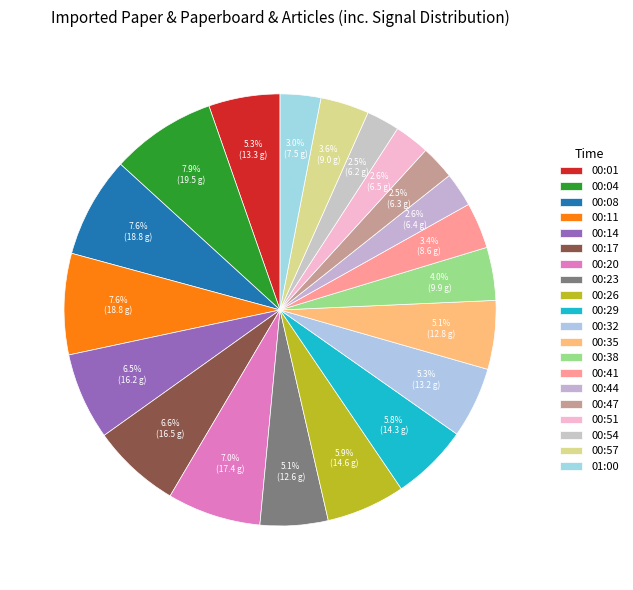

To the nearest percent, what portion does 00:32 represent?

5%